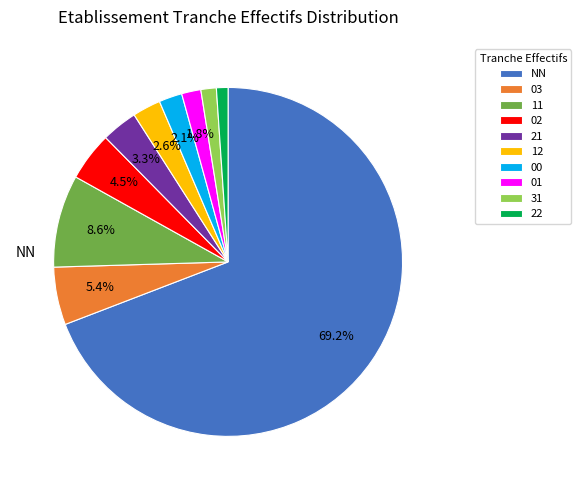

Is there a majority slice in this chart?

Yes